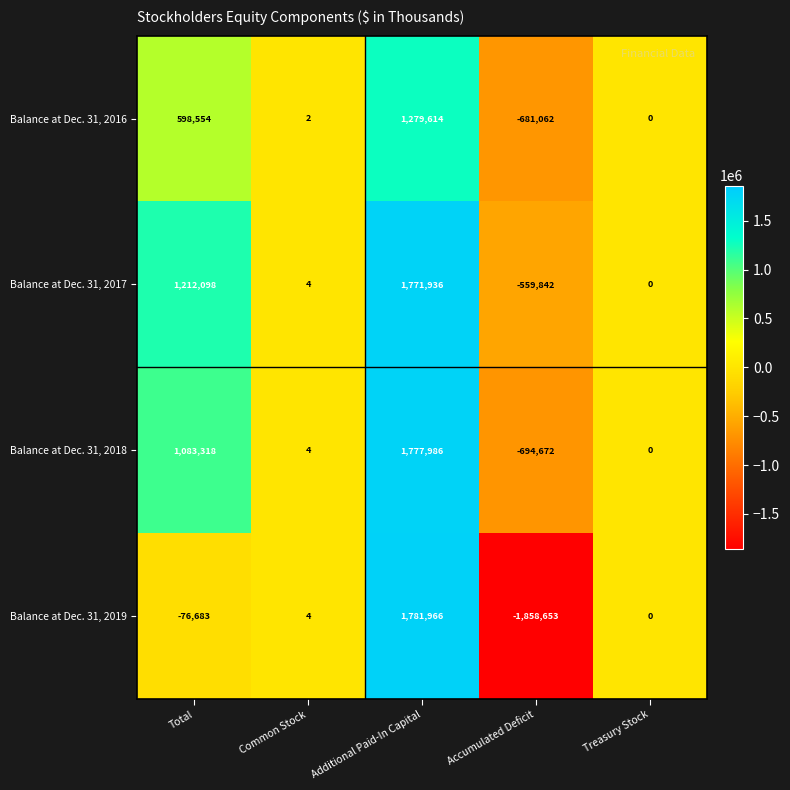

What is the difference between the Balance at Dec. 31, 2019 values at Common Stock and Total?

76687